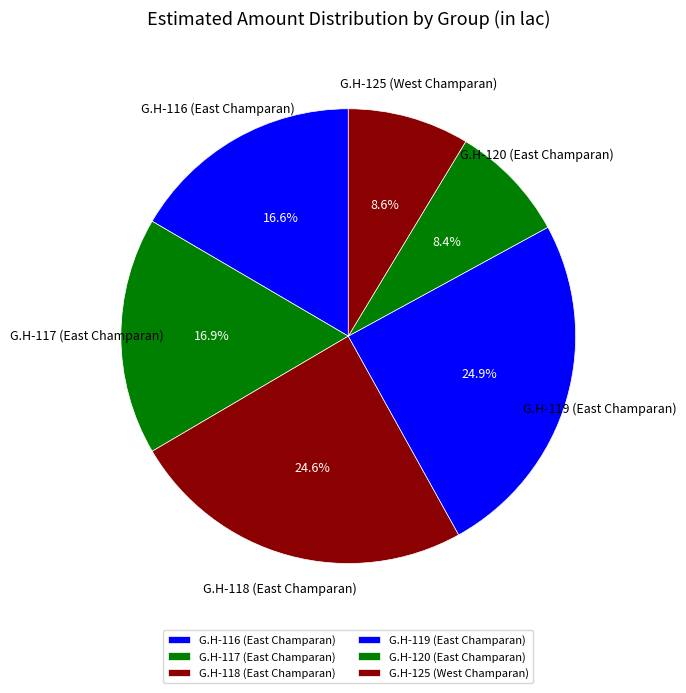

Which has a higher value, G.H-116 (East Champaran) or G.H-119 (East Champaran)?

G.H-119 (East Champaran)